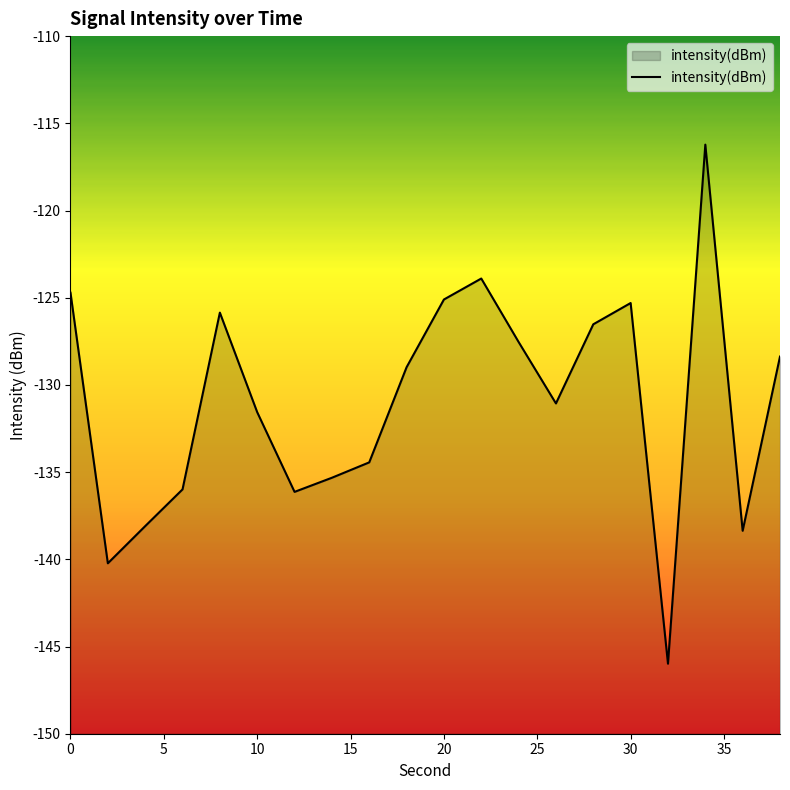

How many data points does each series have?

20